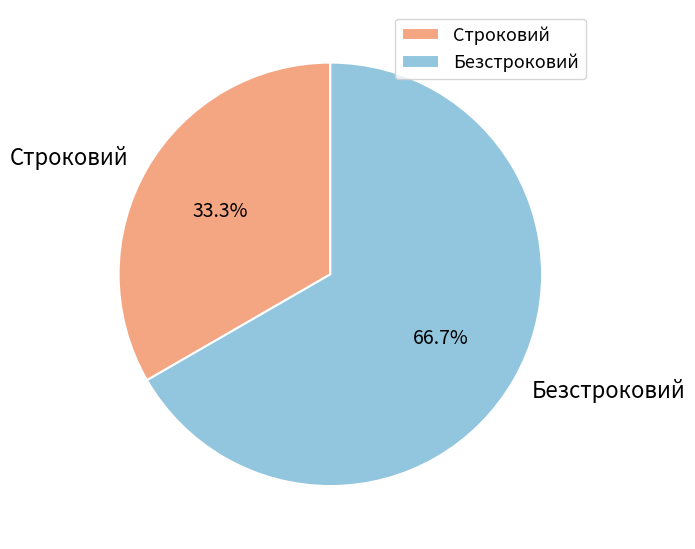

What is the total percentage of Строковий and Безстроковий?

100.0%